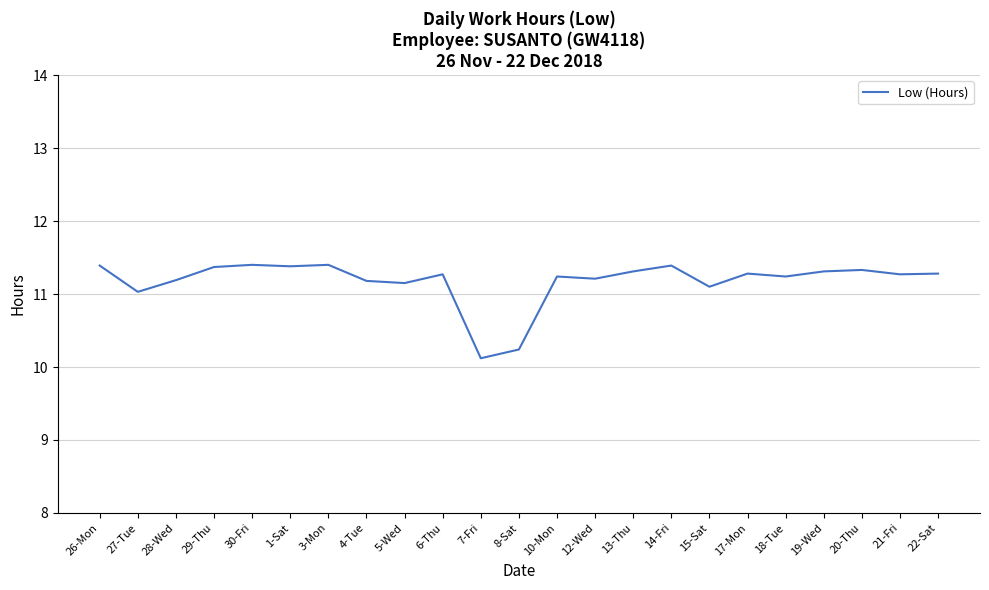

What position from the left is 18-Tue?

19